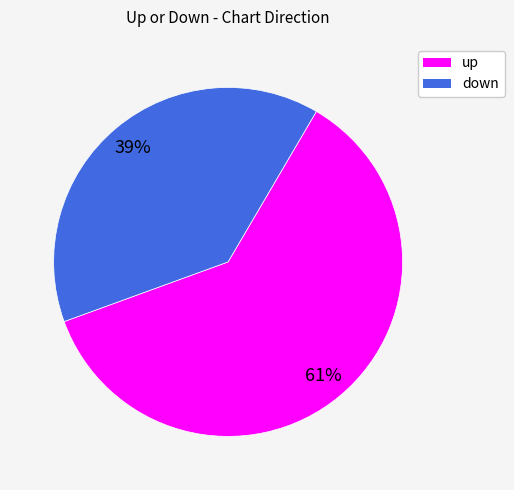

To the nearest percent, what is the difference between the down and up slice percentages?

22%